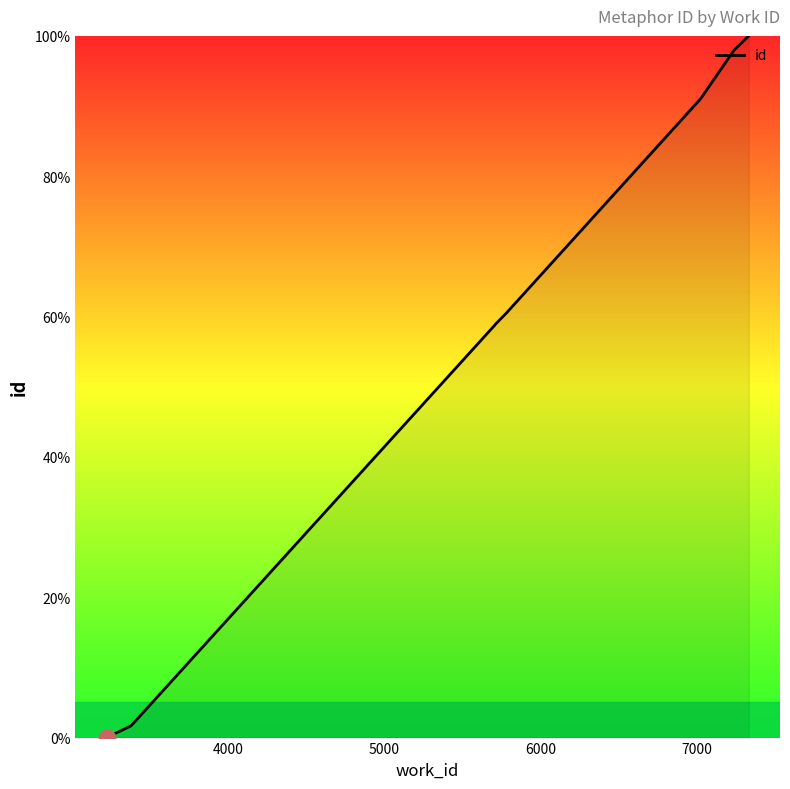

Between 3224 and 5709, which is larger?

5709